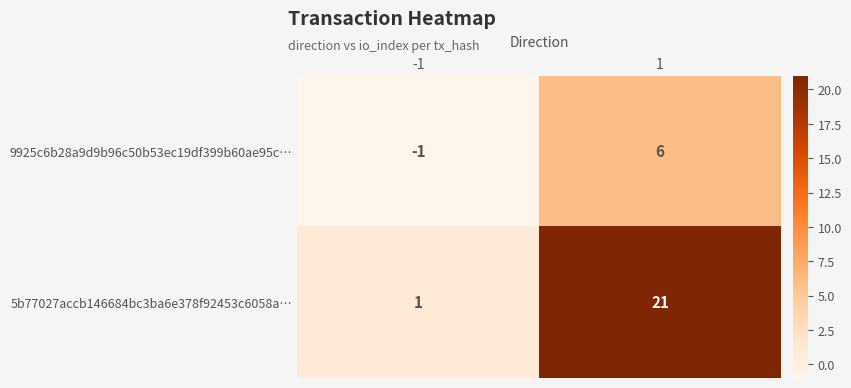

What value does the 5b77027accb146684bc3ba6e378f92453c6058a… series have at 1, to the nearest 10?

20